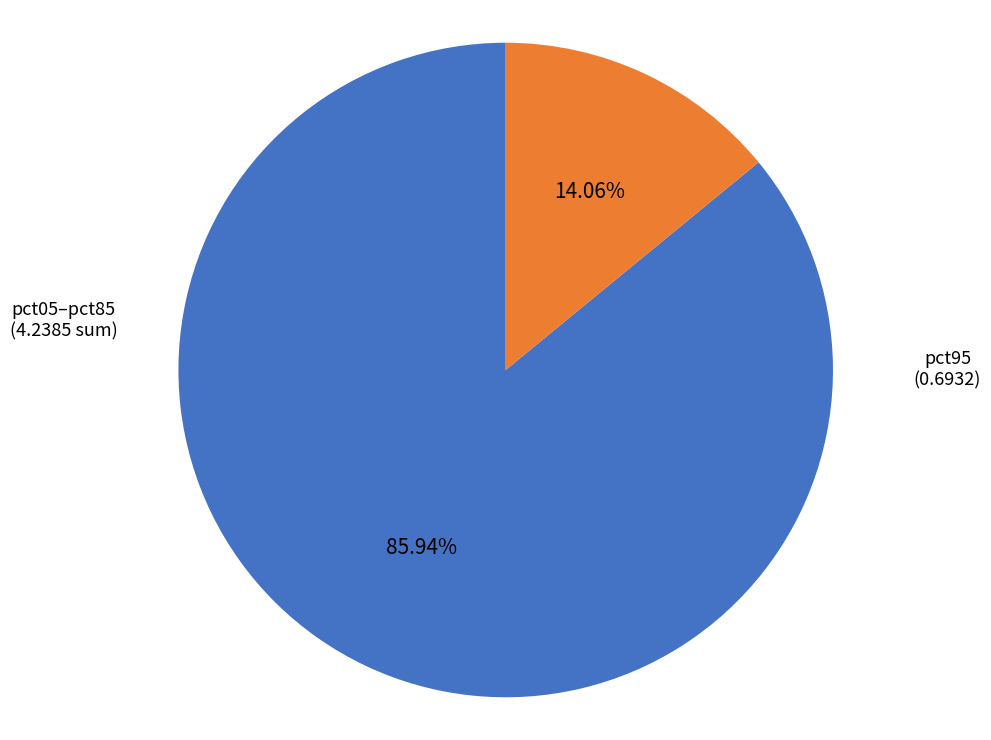

Is there any slice that represents more than half of the pie?

Yes